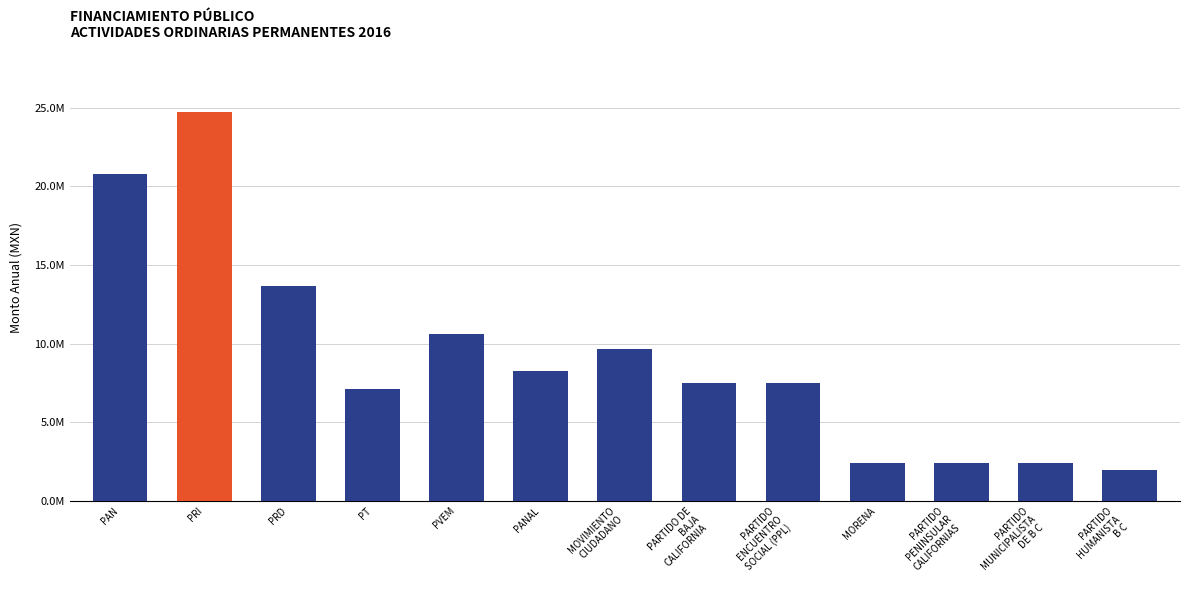

Are the bars horizontal?

No